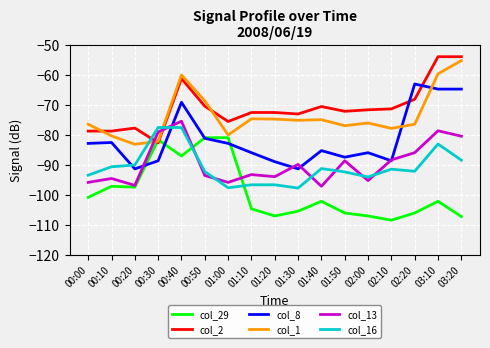

What is the spread (max minus min) of values at 01:50?

33.9